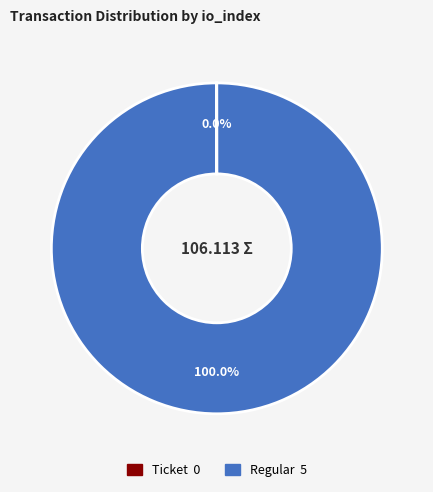

Is there any slice that represents more than half of the pie?

Yes